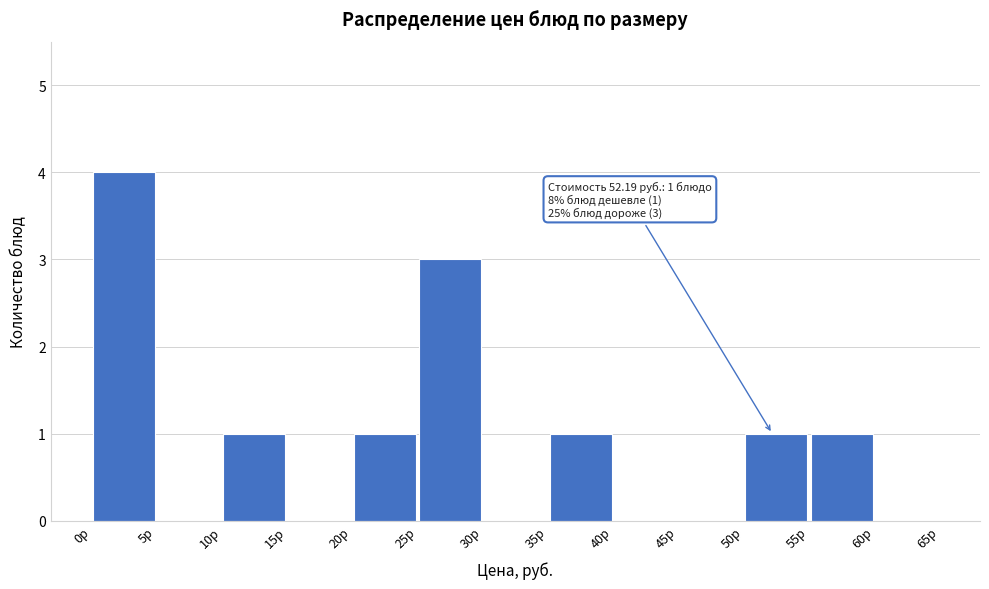

Over which range of the x-axis is the bar tallest?

0 to 5